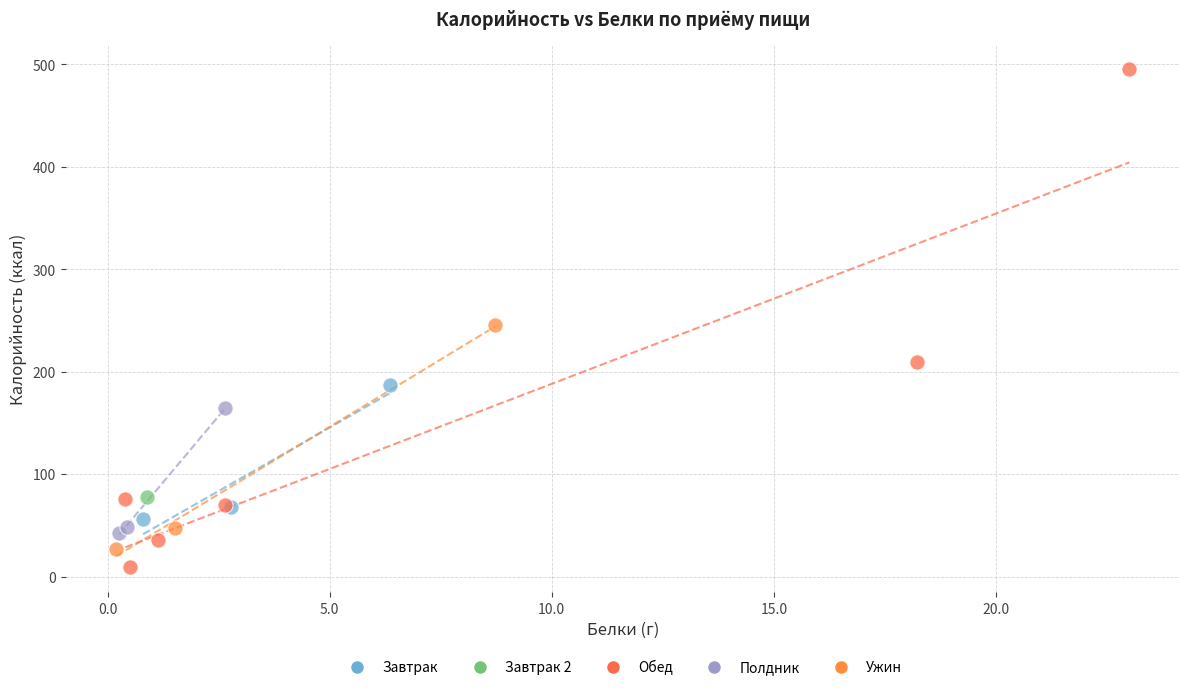

What are all the series names shown in the legend?

Завтрак, Завтрак 2, Обед, Полдник, Ужин